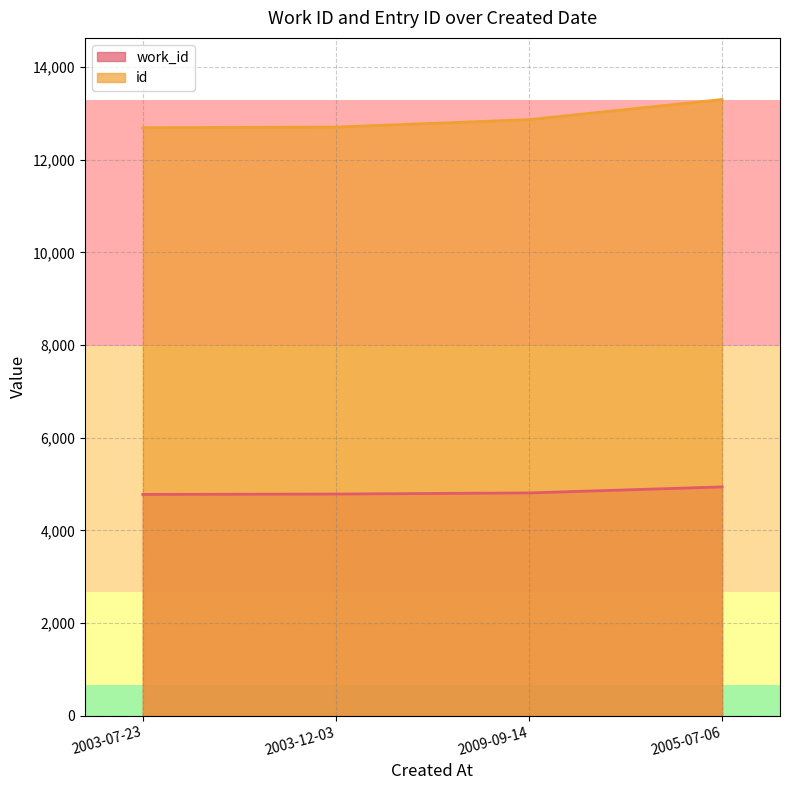

The value of id at 2003-12-03 is 12703. True or false?

True